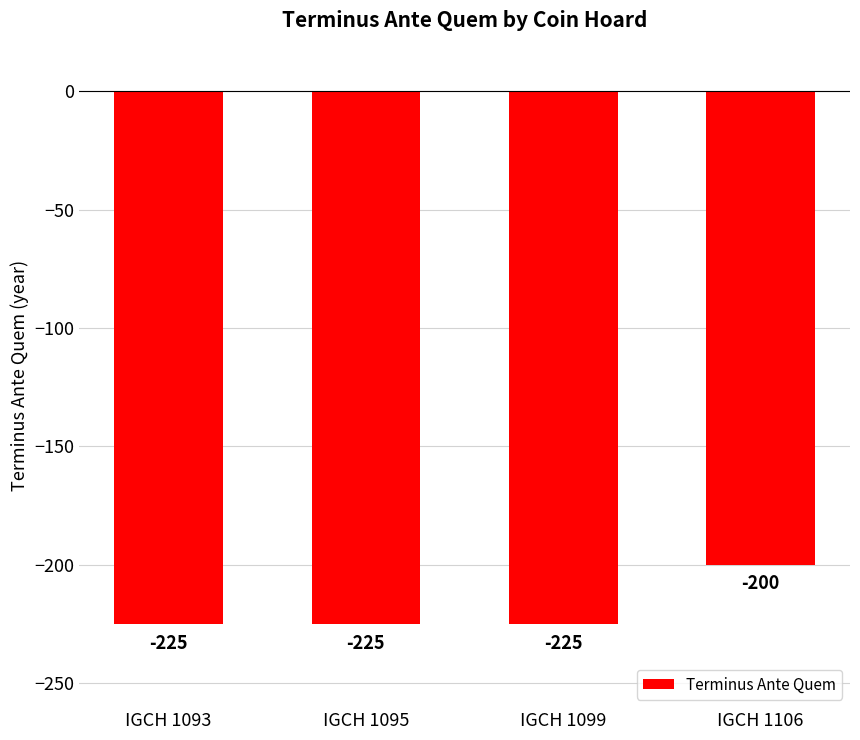

Count the values in the range -225 to -200.

4